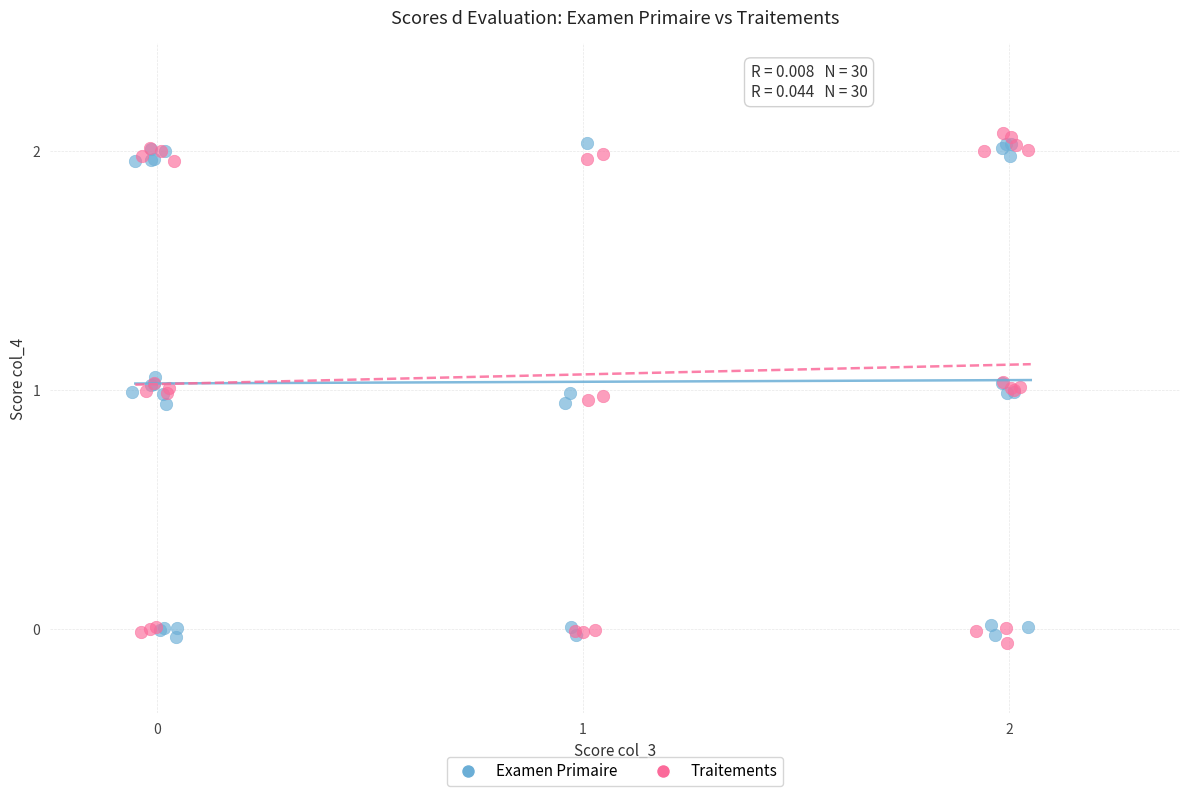

Which series has the largest Y range (max minus min)?

Traitements